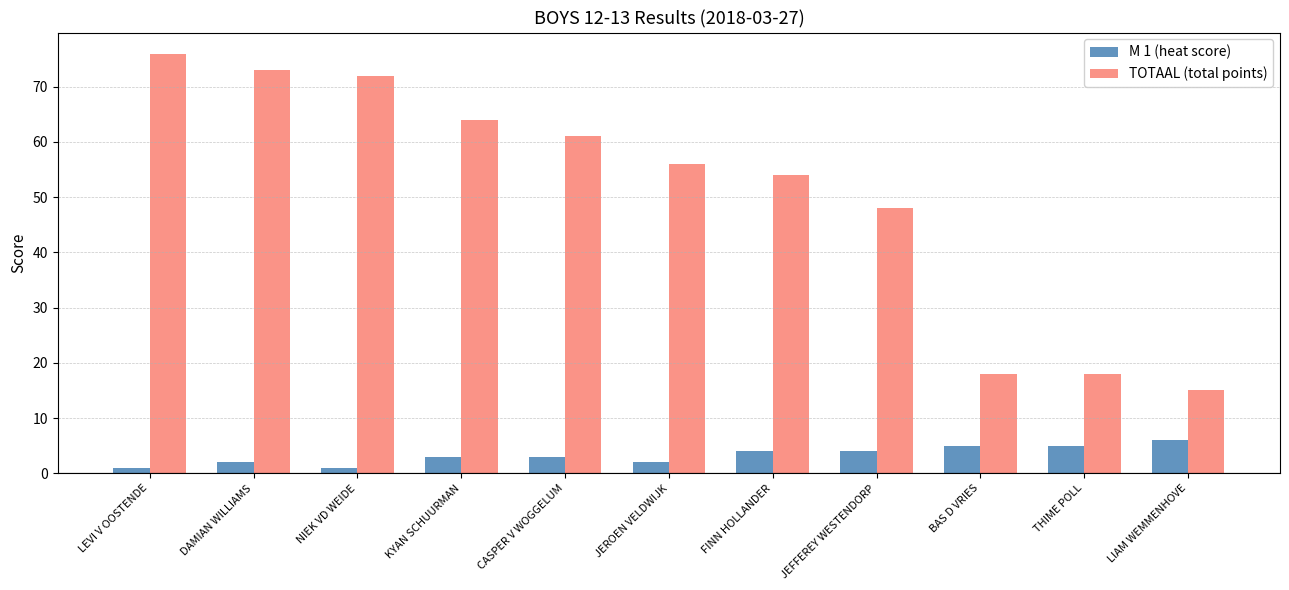

What is the difference between the M 1 (heat score) values at FINN HOLLANDER and DAMIAN WILLIAMS?

2